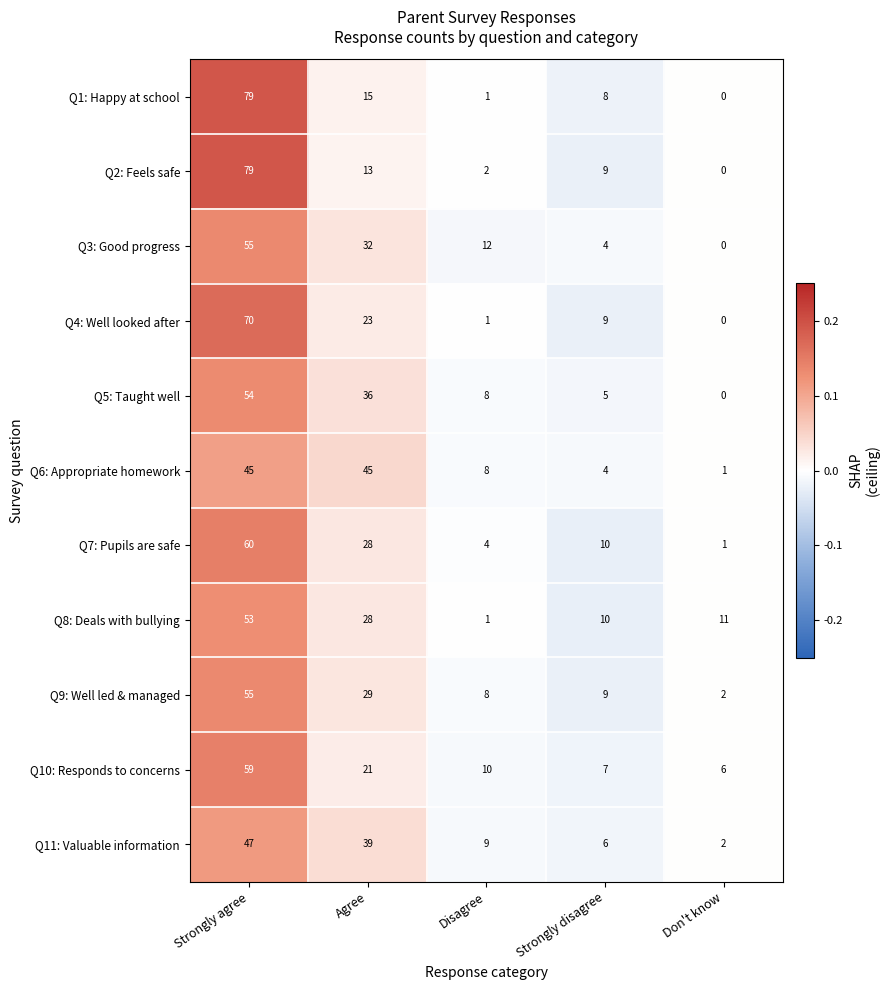

Which series changed the most between Agree and Disagree?

Q6: Appropriate homework